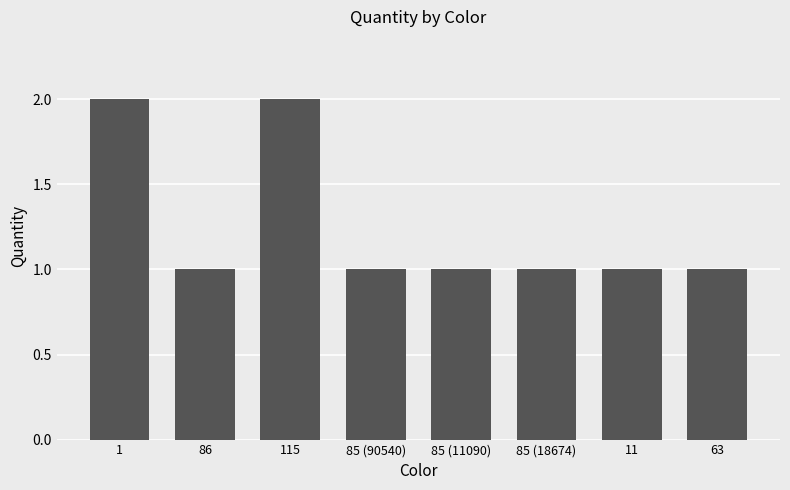

The value at 86 is 2. True or false?

False